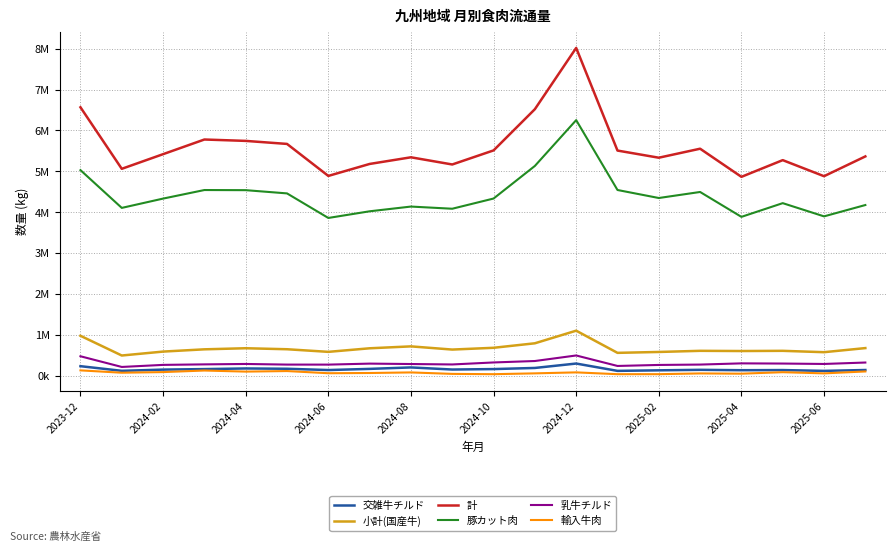

Does the chart have visible grid lines?

Yes